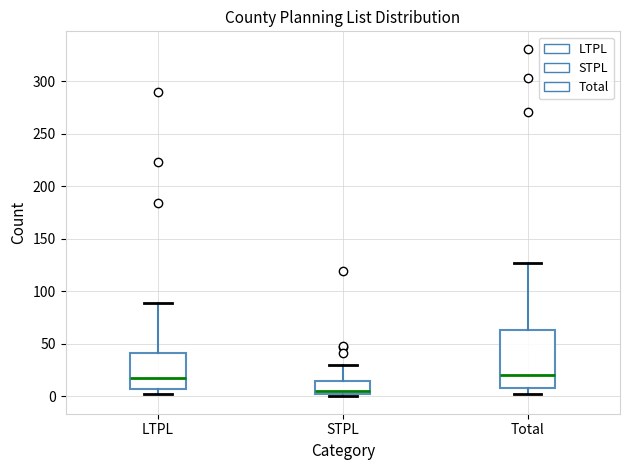

Which box's median line is the lowest?

STPL